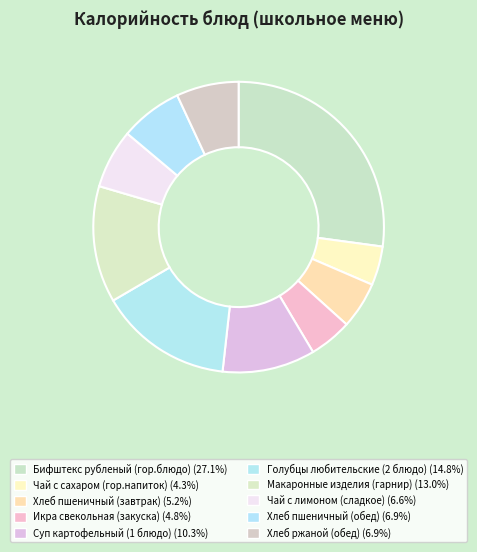

What is the ratio of the value at Икра свекольная (закуска) to the value at Суп картофельный (1 блюдо)?

0.5